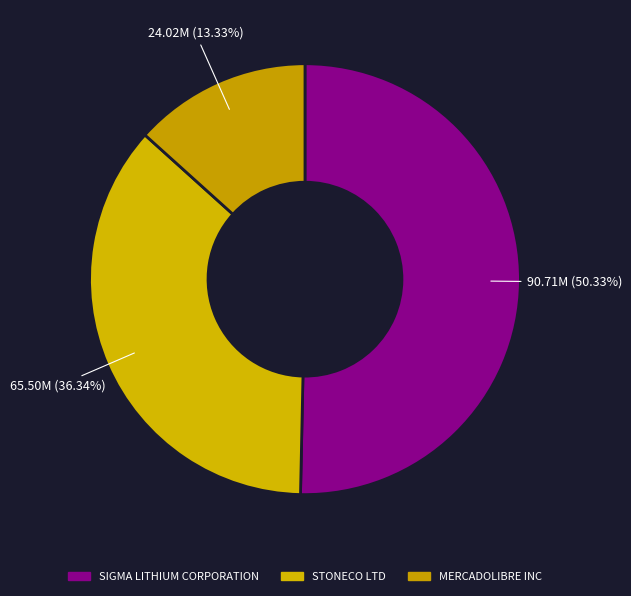

To the nearest percent, what is the difference between the largest and smallest slice percentages?

37%